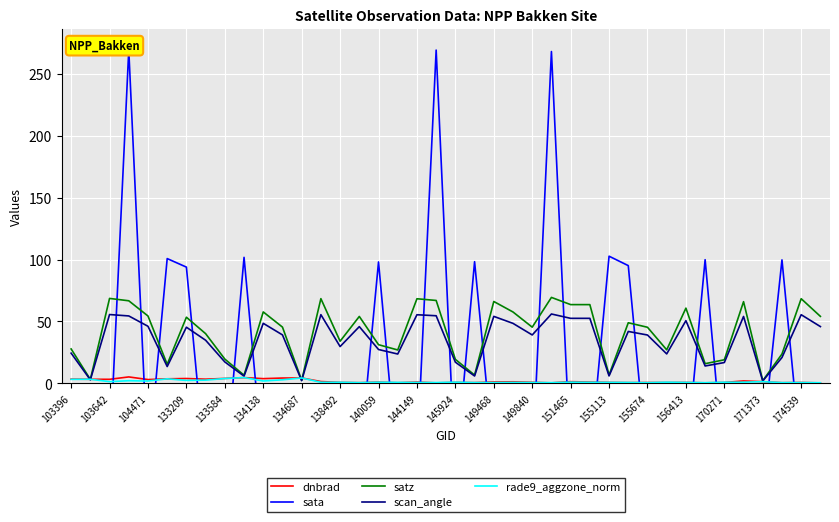

The scan_angle series shows 24.4 at 103396. True or false?

True